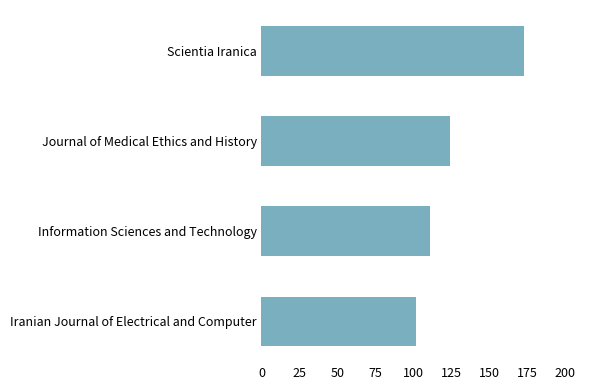

How many distinct data groups are displayed?

1